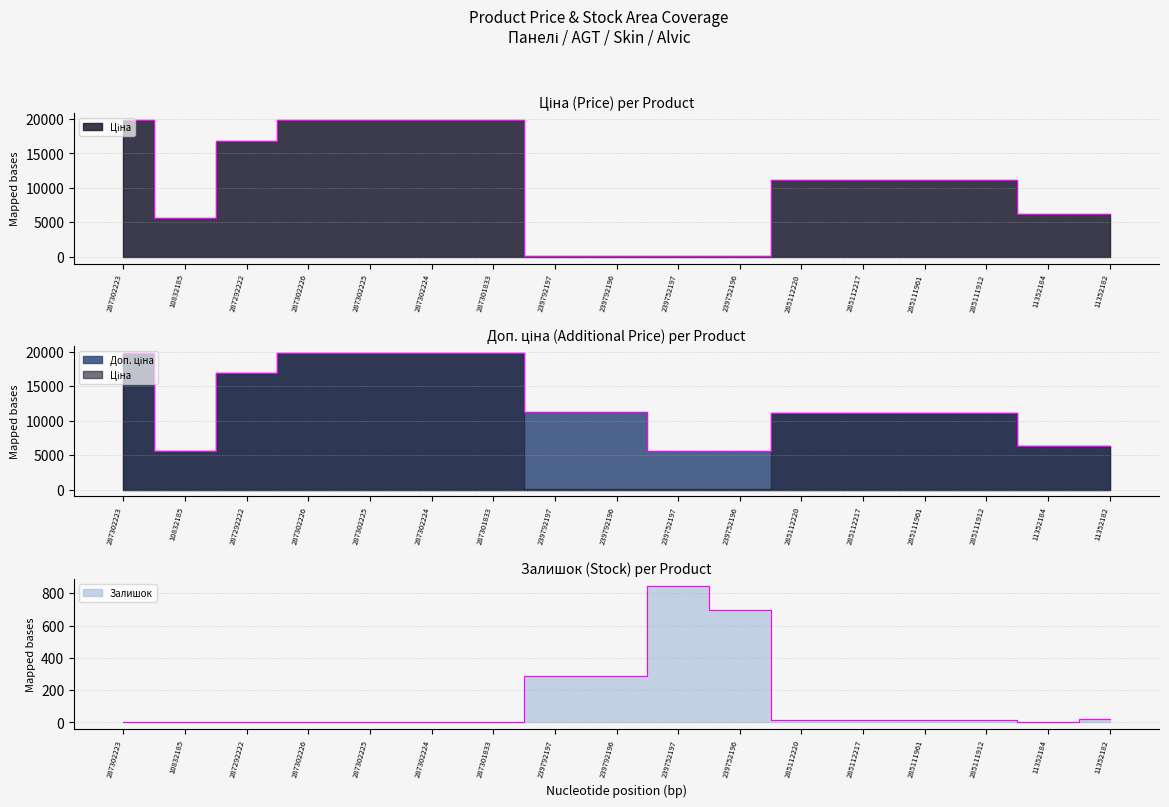

The value of Залишок at 285111961 is 4.0. True or false?

False